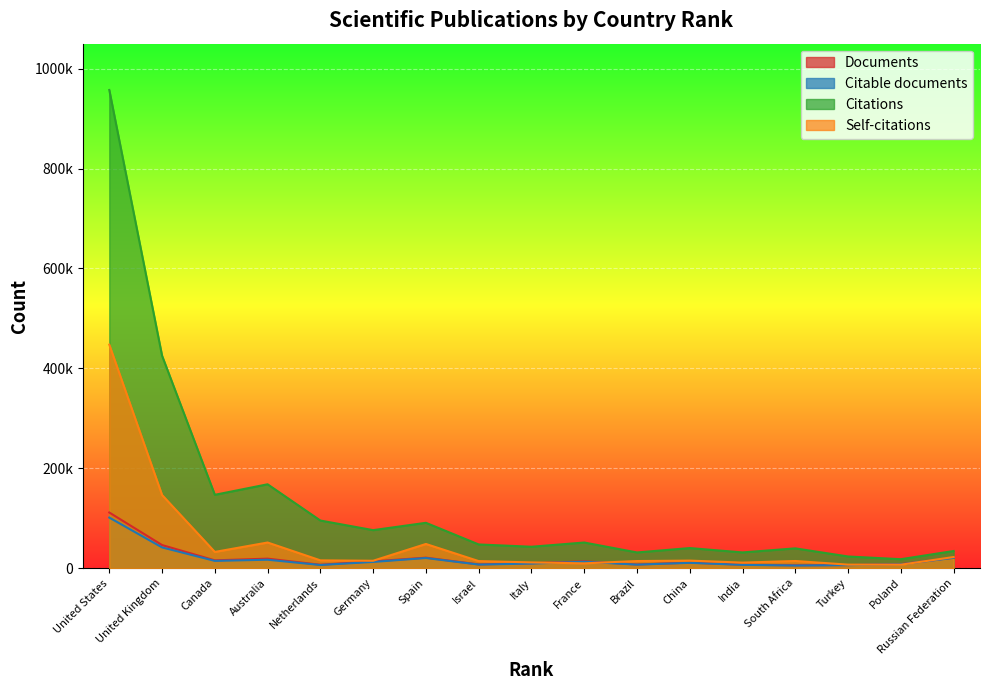

What is the sum of all Citations values?

2318448